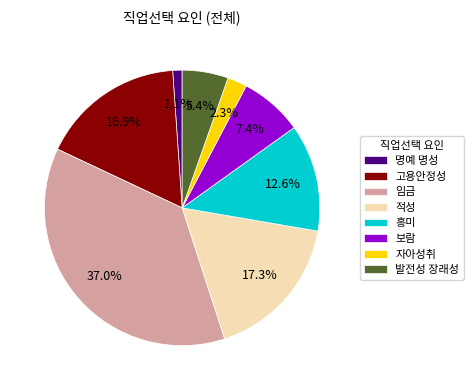

What is the ratio of the value at 명예 명성 to the value at 적성?

0.1